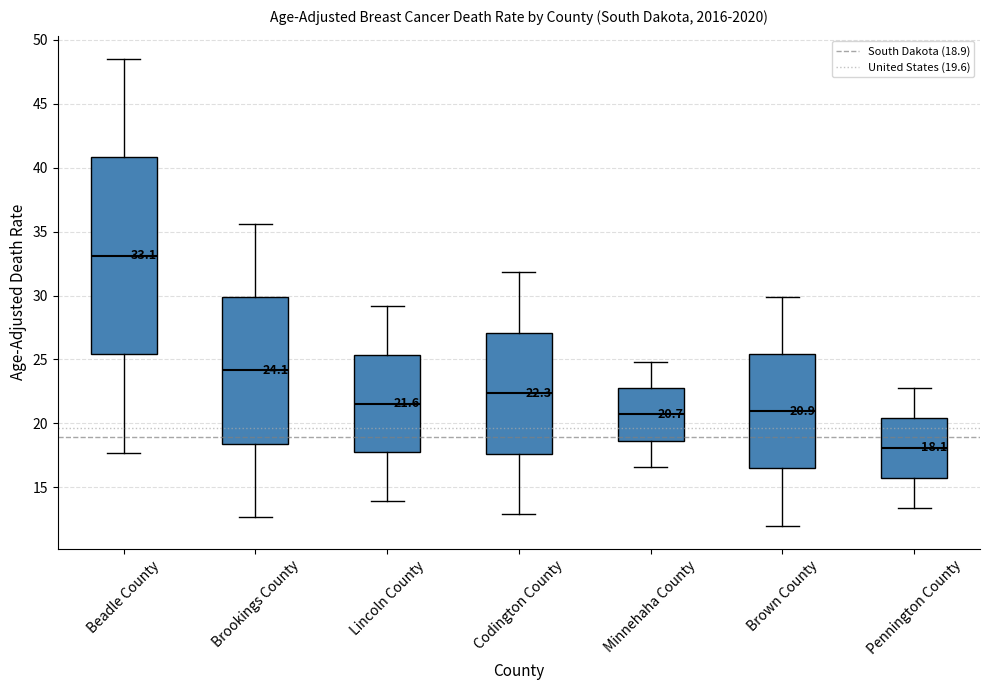

Which box is the tallest, from its lower edge to its upper edge?

Beadle County